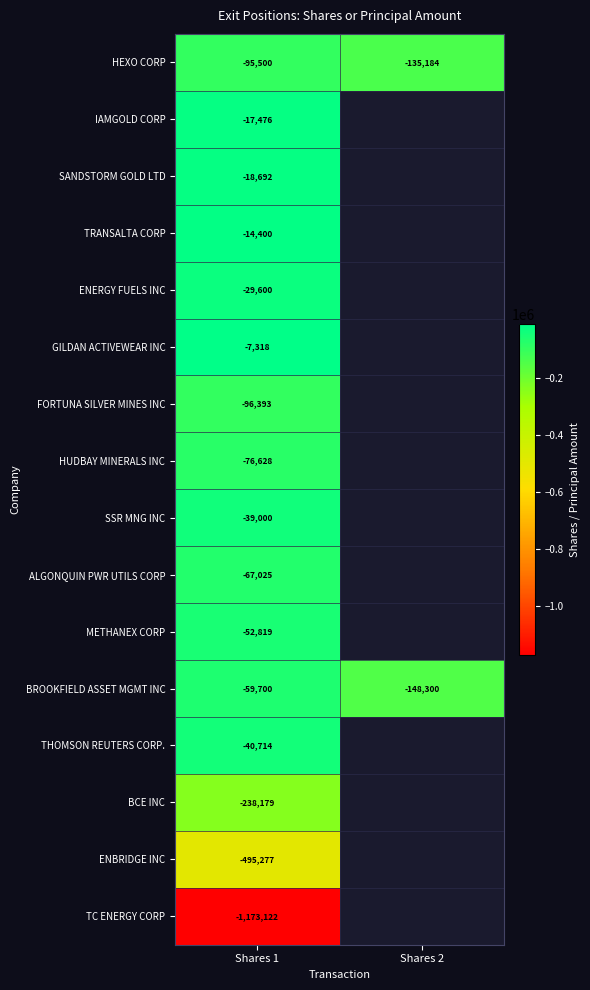

The value of HEXO CORP at Shares 1 is -50638.9. True or false?

False